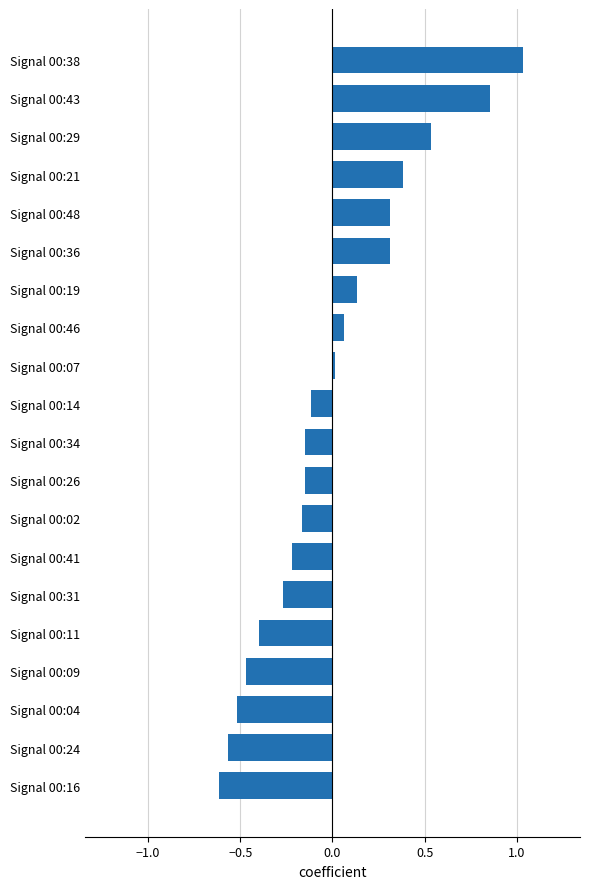

Which category has the highest value across all series?

Signal 00:38